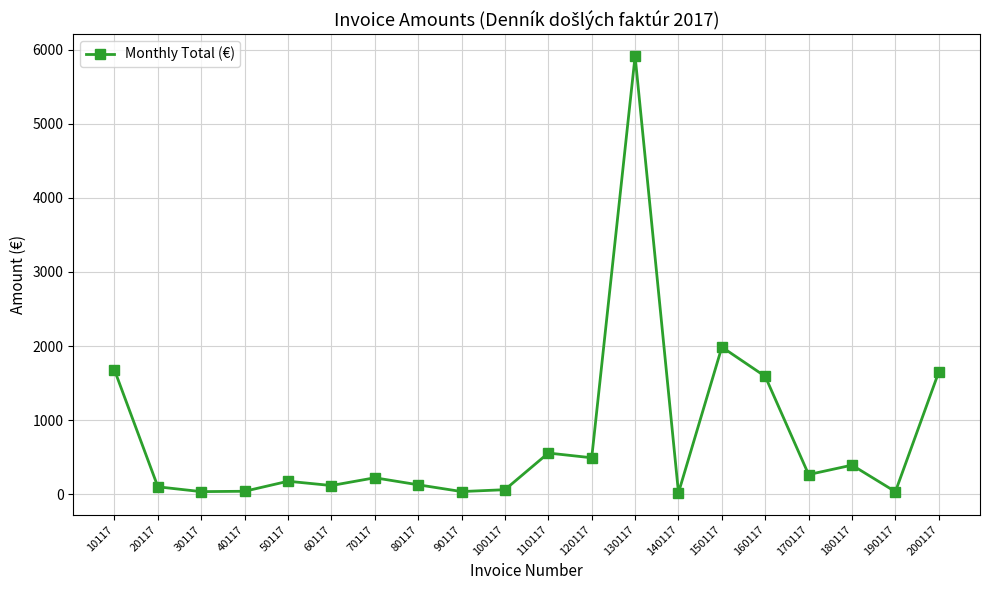

Count the number of data series in this chart.

1